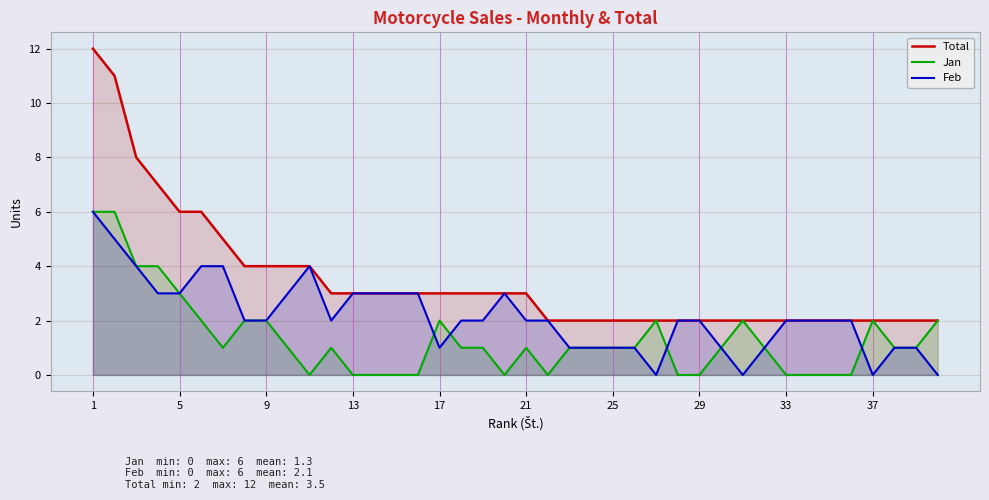

In Jan, how many points are lower than both neighbors (excluding endpoints)?

4